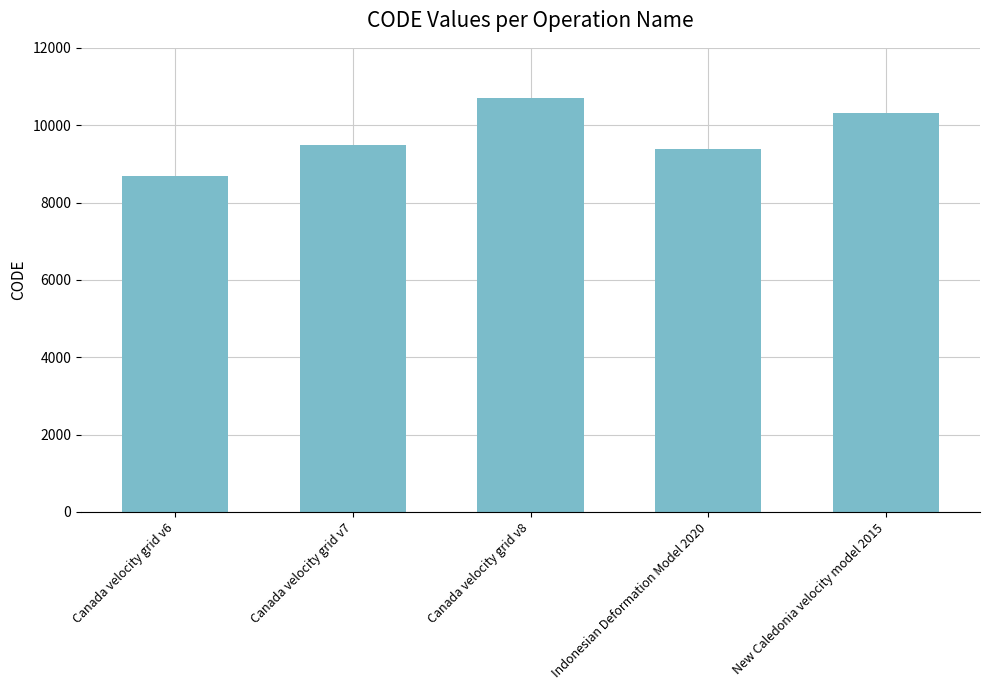

Where is the data nearest to the value 9691?

Canada velocity grid v7